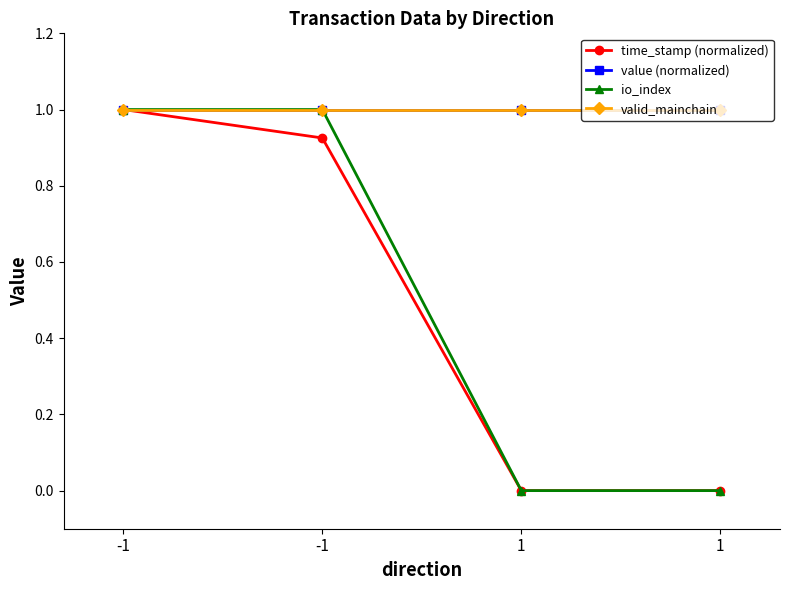

Does the chart display data point markers on the line(s)?

Yes